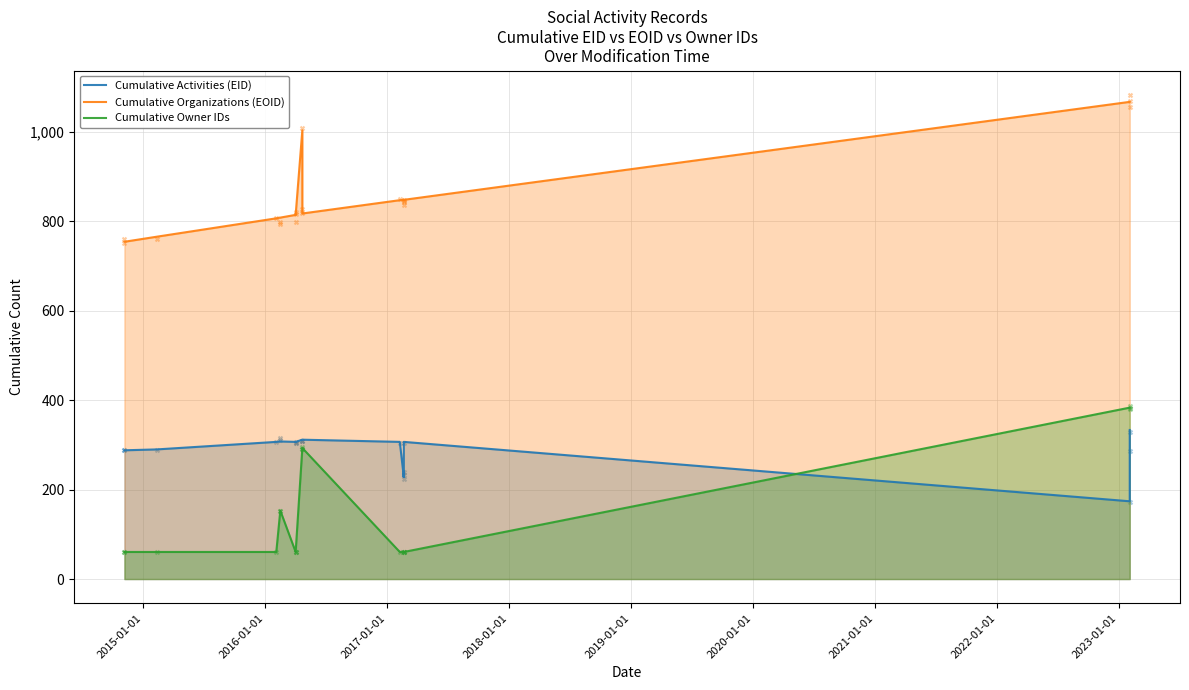

Is the value of Cumulative Activities (EID) at 17 greater than the value of Cumulative Owner IDs at 2023-01-01?

No